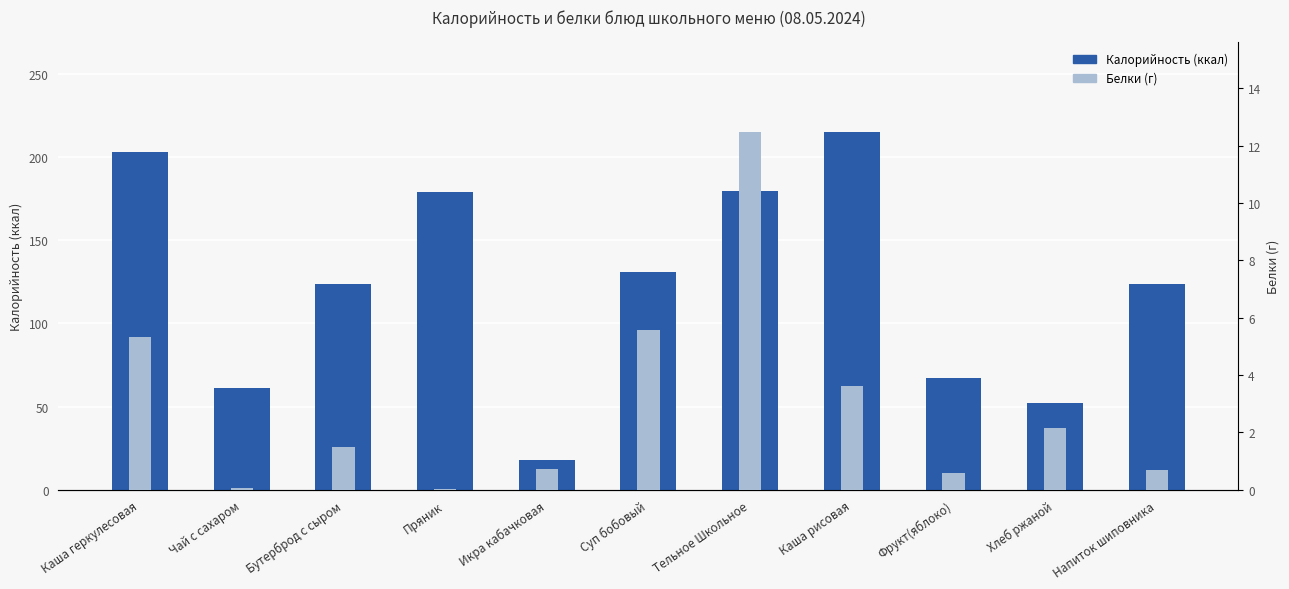

What is the total value across all series at Фрукт(яблоко)?

67.6